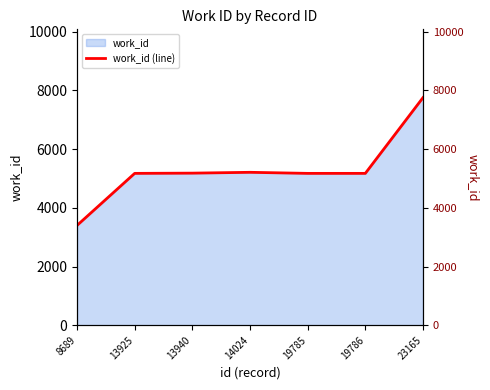

What is the average value?

5297